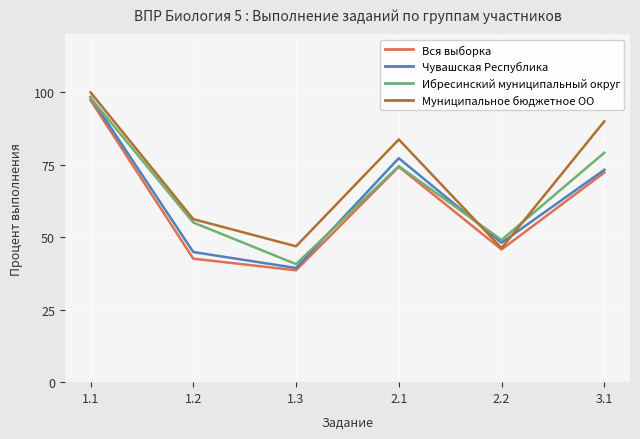

What is the lowest value of the Ибресинский муниципальный округ series?

40.7